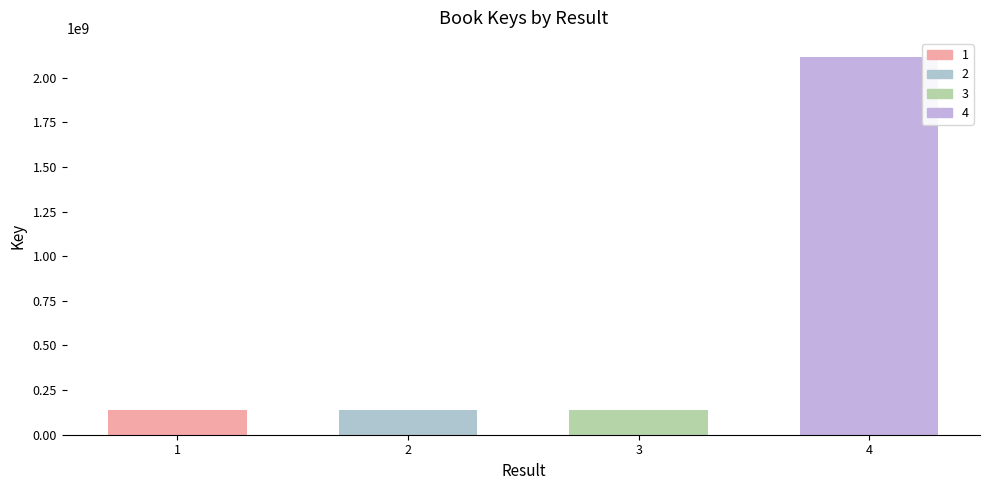

Reading left to right, list all the values displayed in this chart.

140488229	140485482	140488886	2117864463